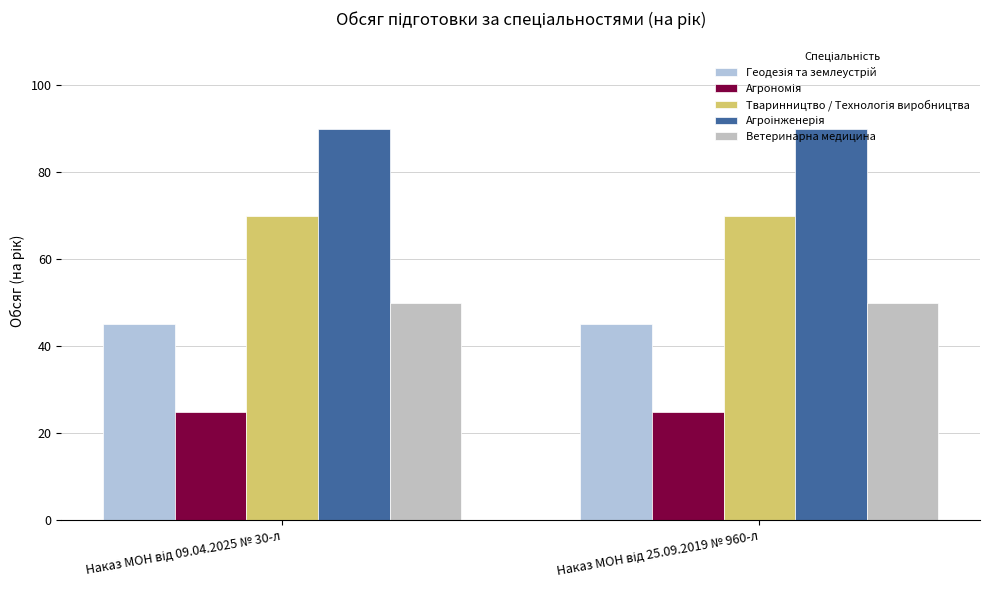

Rank the series by their maximum value, from highest to lowest.

Агроінженерія, Тваринництво / Технологія виробництва, Ветеринарна медицина, Геодезія та землеустрій, Агрономія